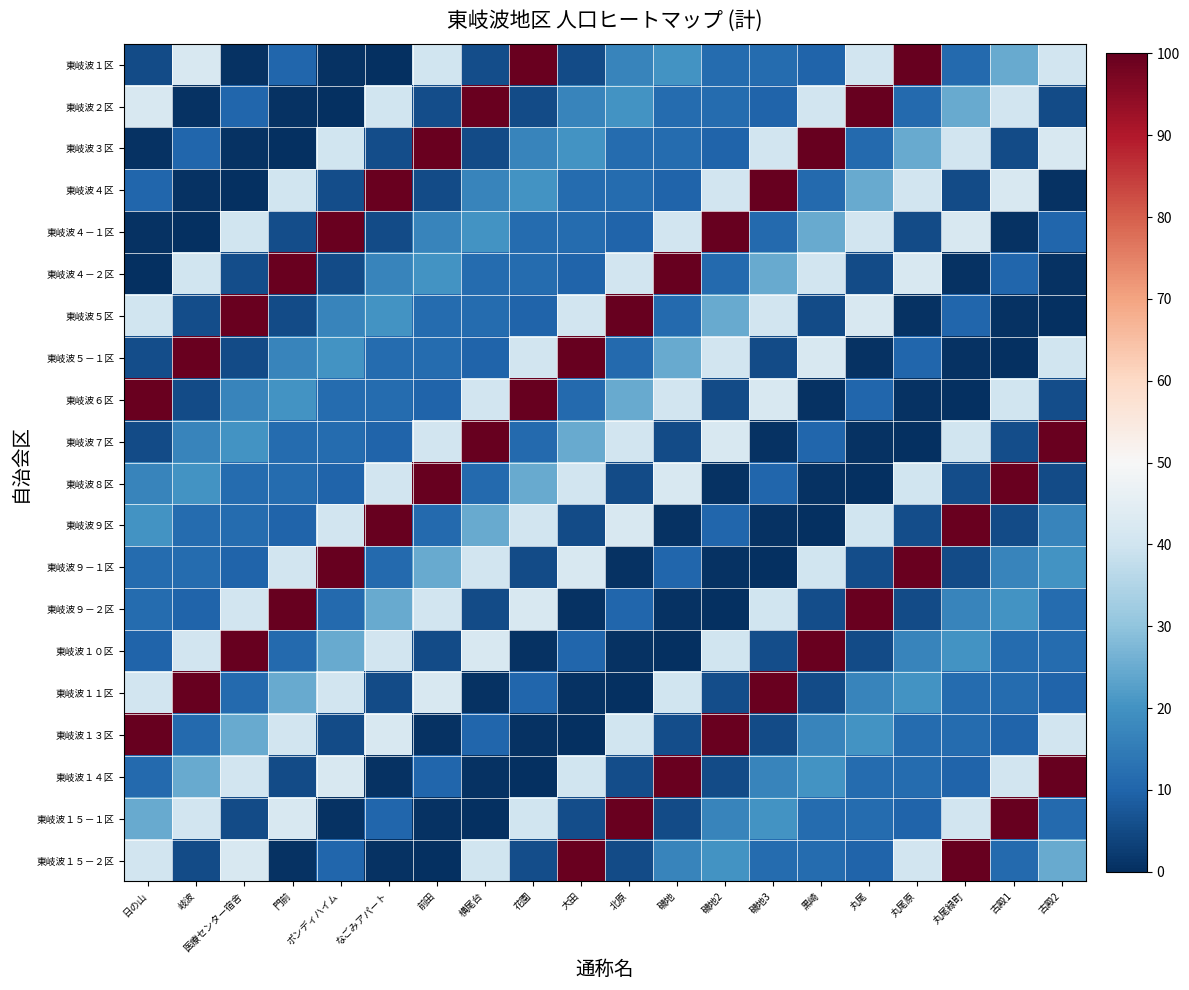

At which category is the sum across all series the highest?

日の山